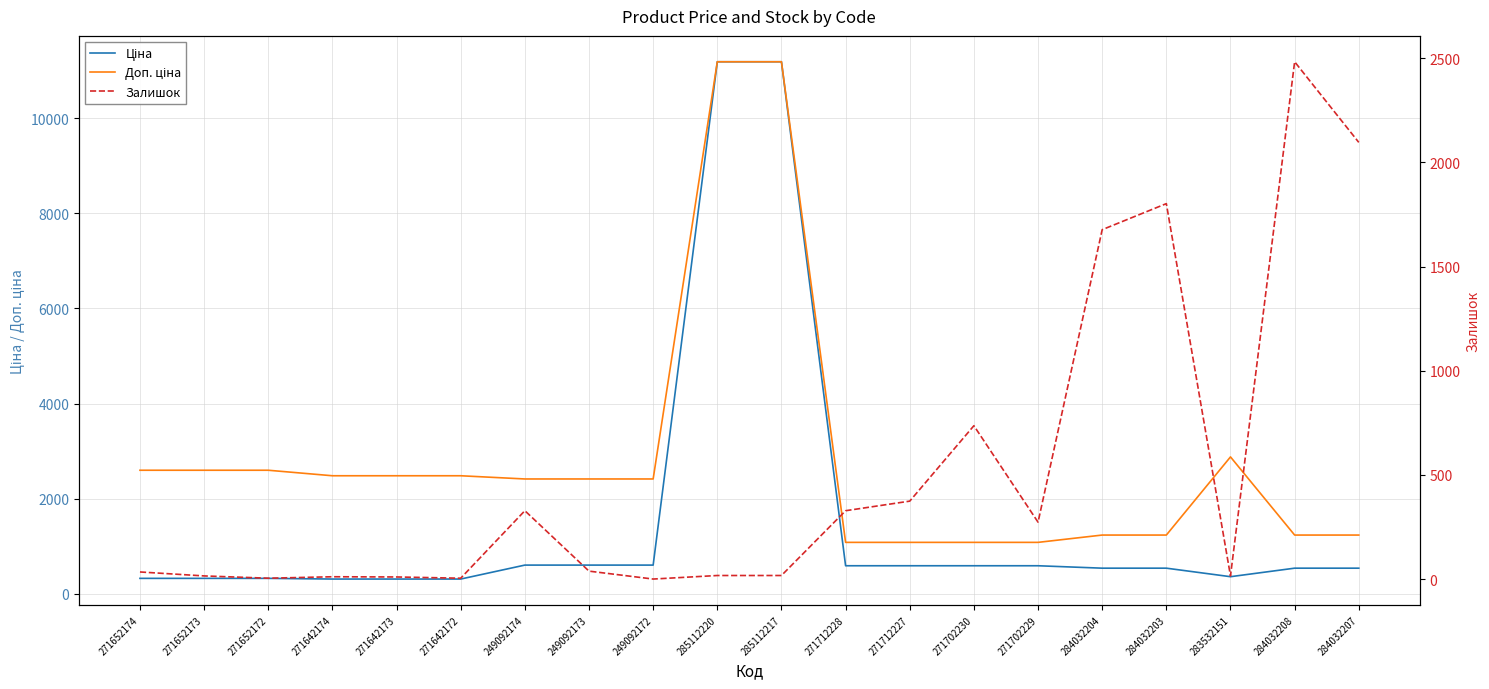

Where is the first local maximum for Доп. ціна?

283532151